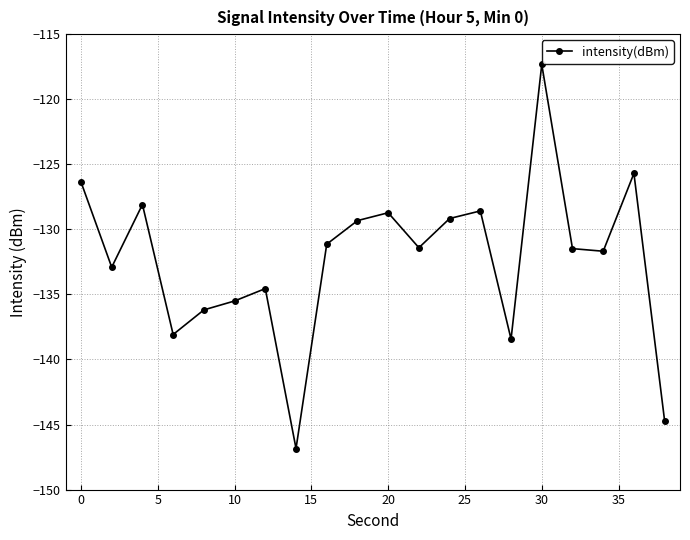

What is the difference between the second highest and minimum values?

21.1